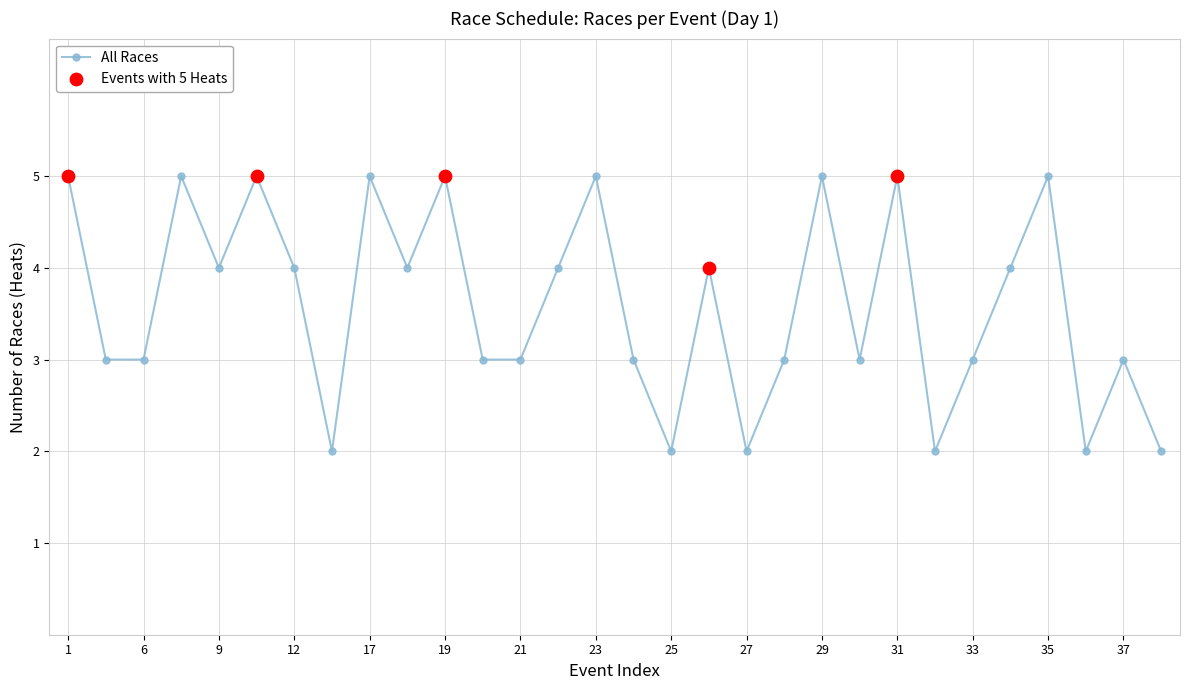

What is the value of the 29th point from the left?

3